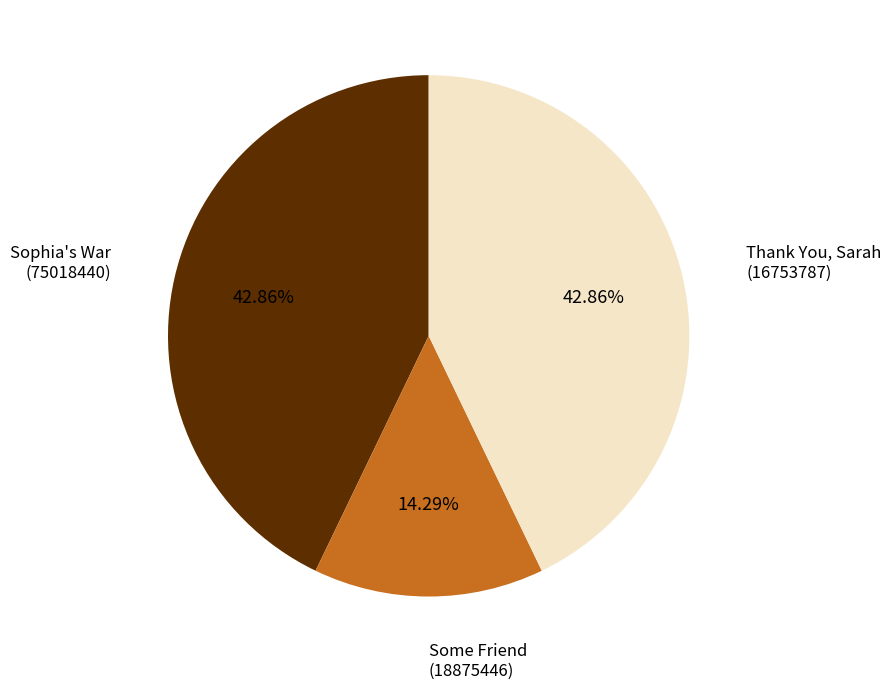

Is there a majority slice in this chart?

No